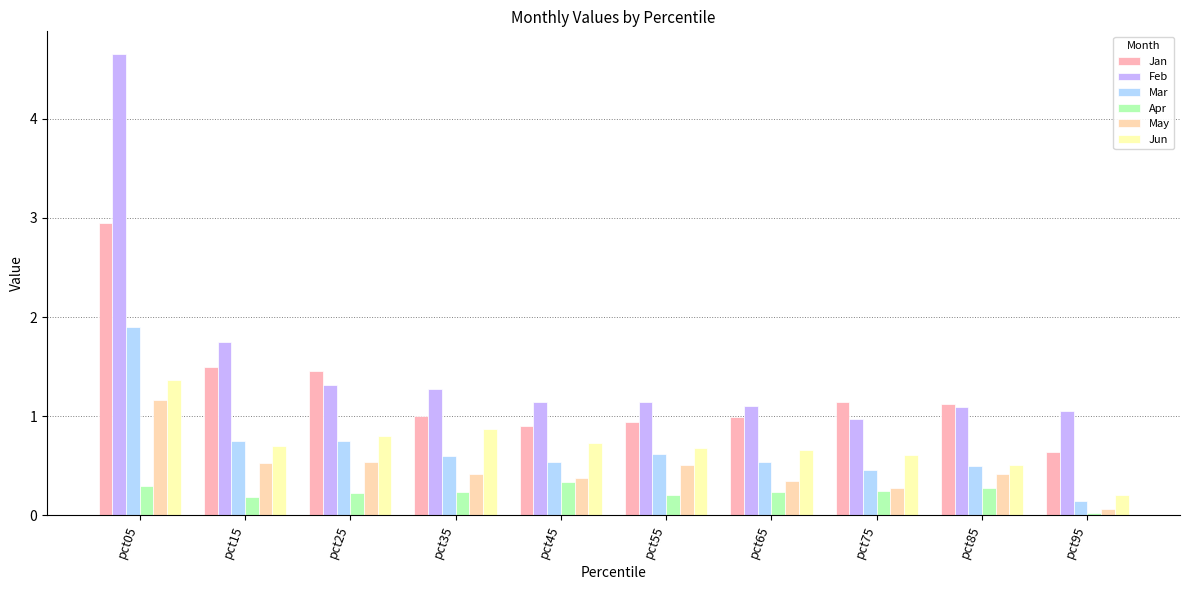

Is it true that Jan equals 0.9 at pct45?

True